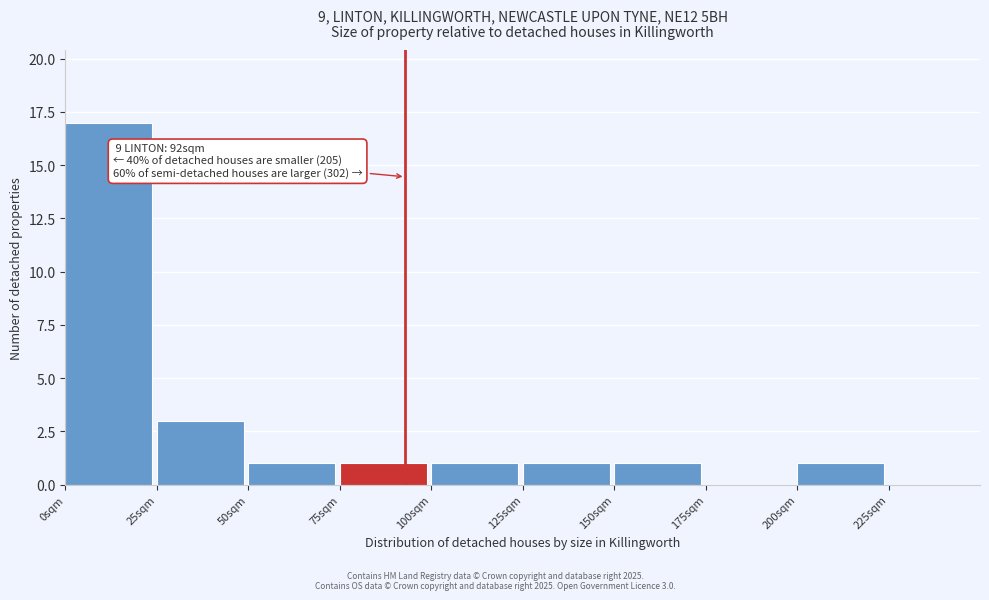

Which range on the x-axis has the tallest bar?

0 to 25